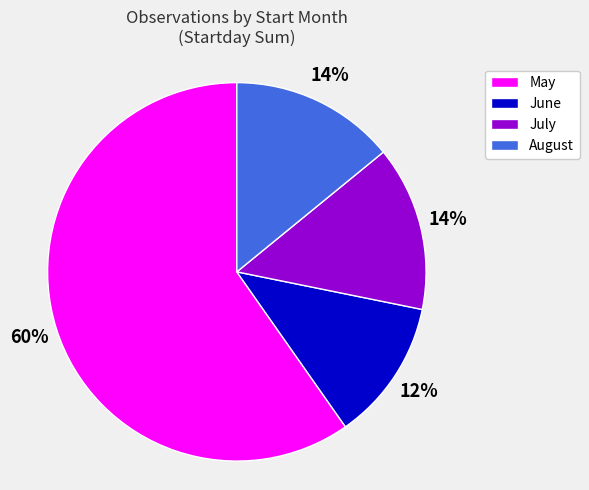

Combined, do July and May account for over 50%?

Yes